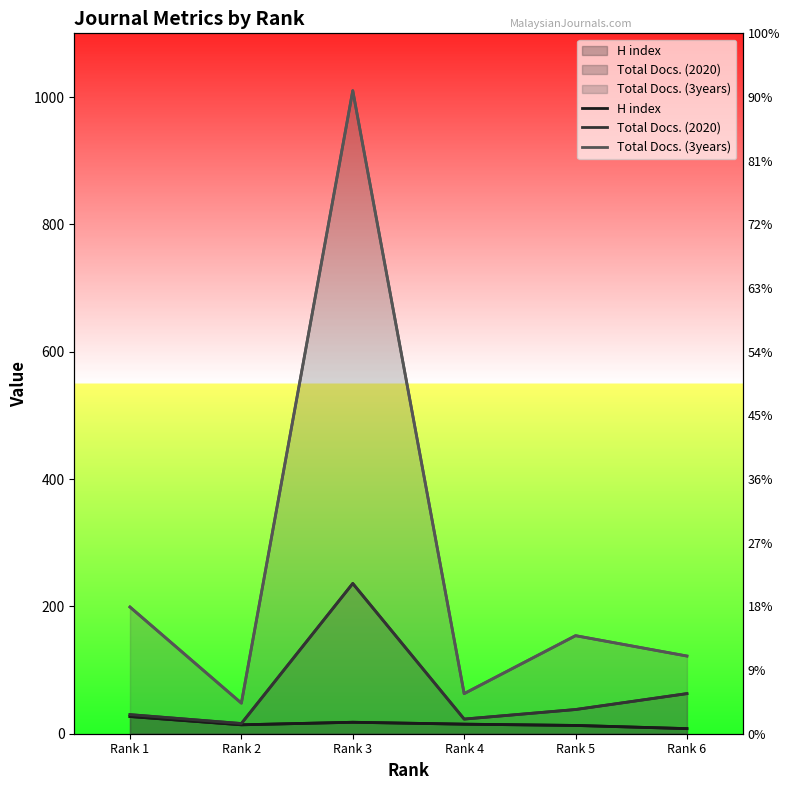

Where is the first local minimum for Total Docs. (3years)?

Rank 2